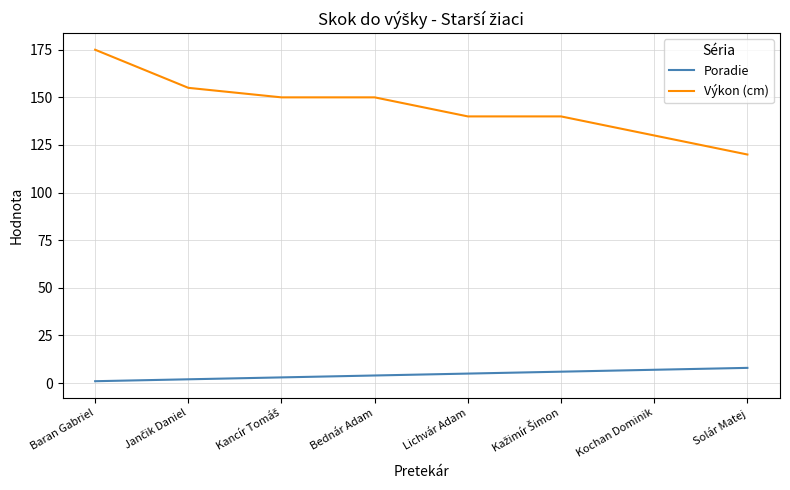

Is it true that Výkon (cm) equals 150 at Bednár Adam?

True